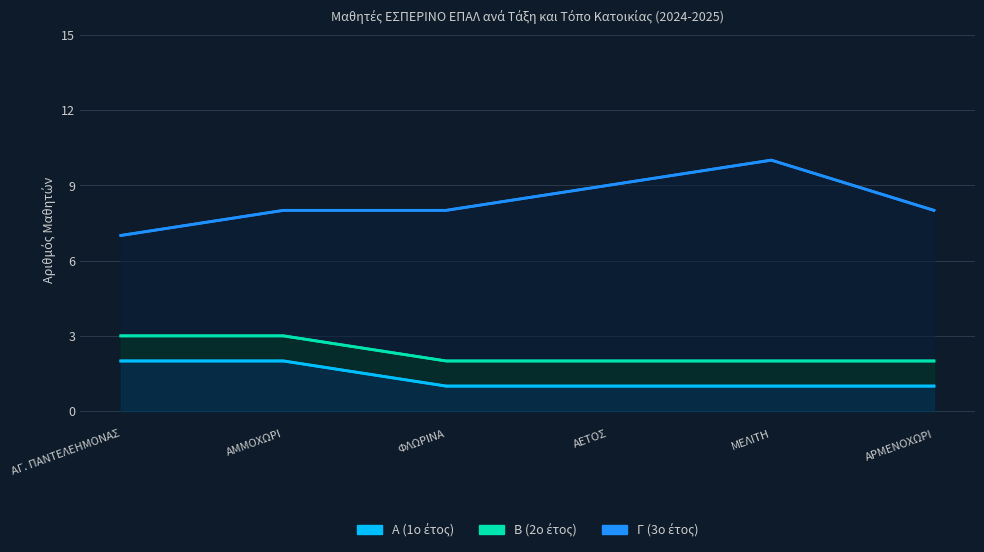

Reading right to left, transcribe all the data shown in this chart.

Α (1ο έτος): 1	1	1	1	2	2
Β (2ο έτος): 2	2	2	2	3	3
Γ (3ο έτος): 8	10	9	8	8	7